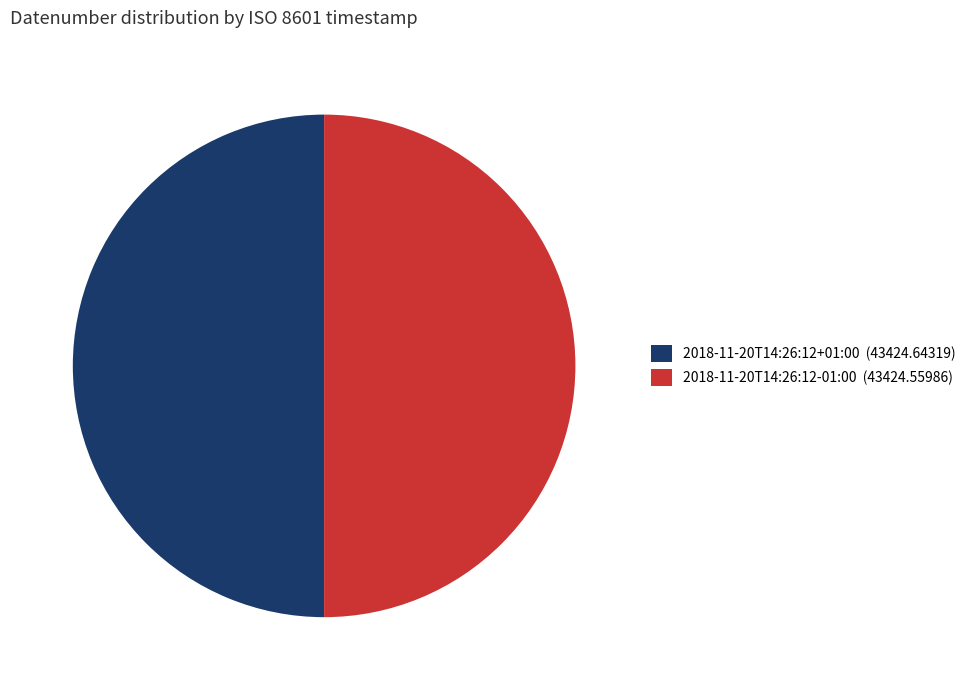

How many segments does this pie chart have?

2